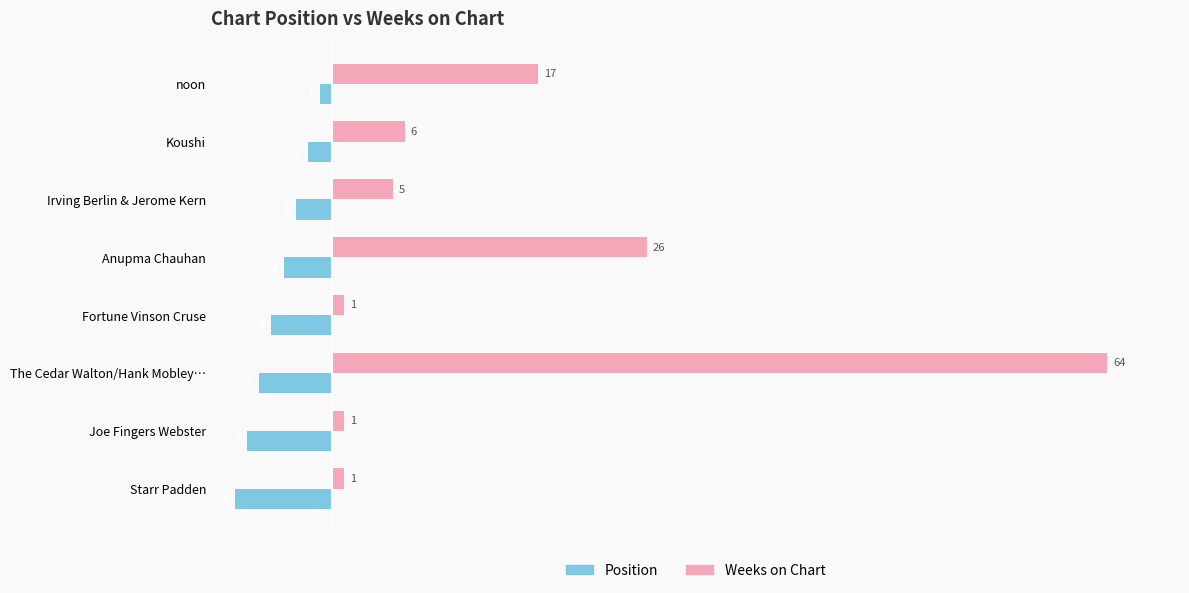

Which series has the largest range (max minus min)?

Weeks on Chart